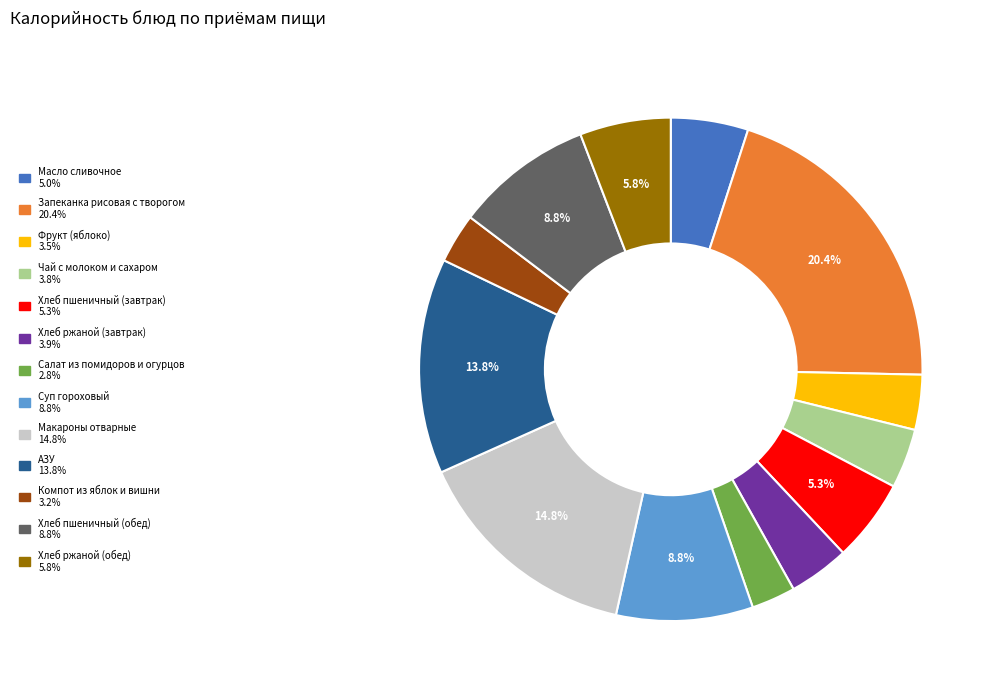

Is Салат из помидоров и огурцов the majority of the pie?

No